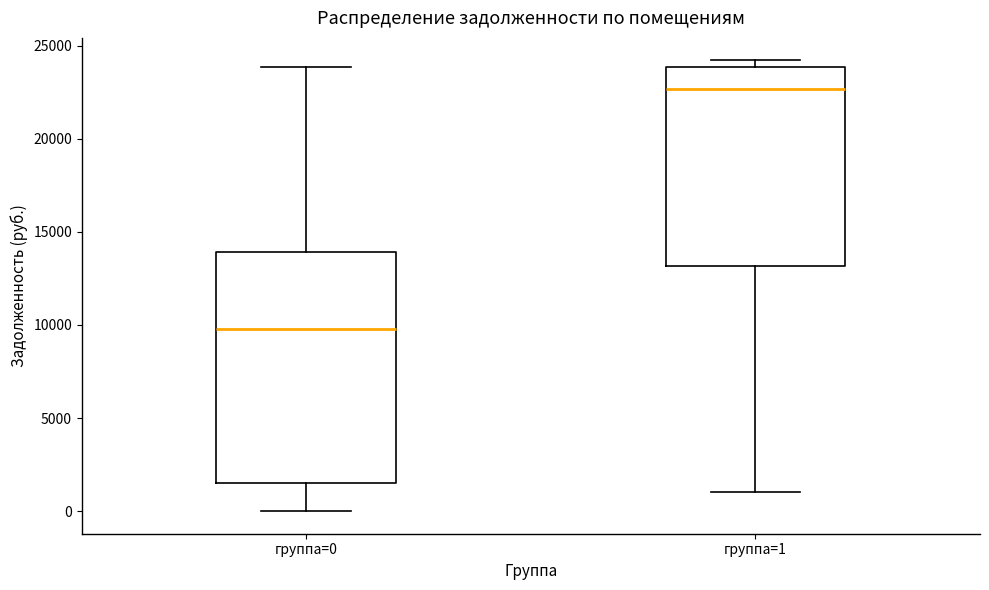

Where is the upper edge of the box for группа=0 on the y-axis? The values are not printed on the chart, so give them approximately, as read against the axis.

14000